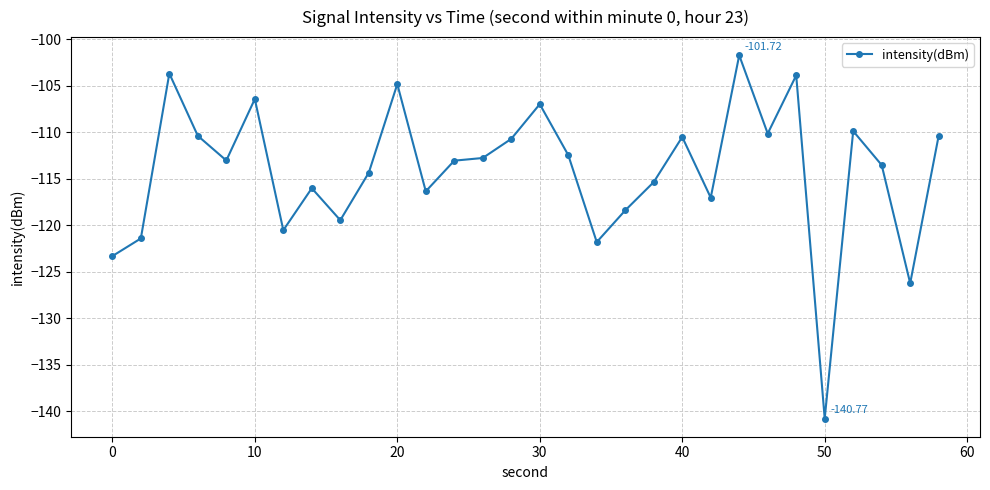

What is the difference between the second highest and minimum values?

37.1